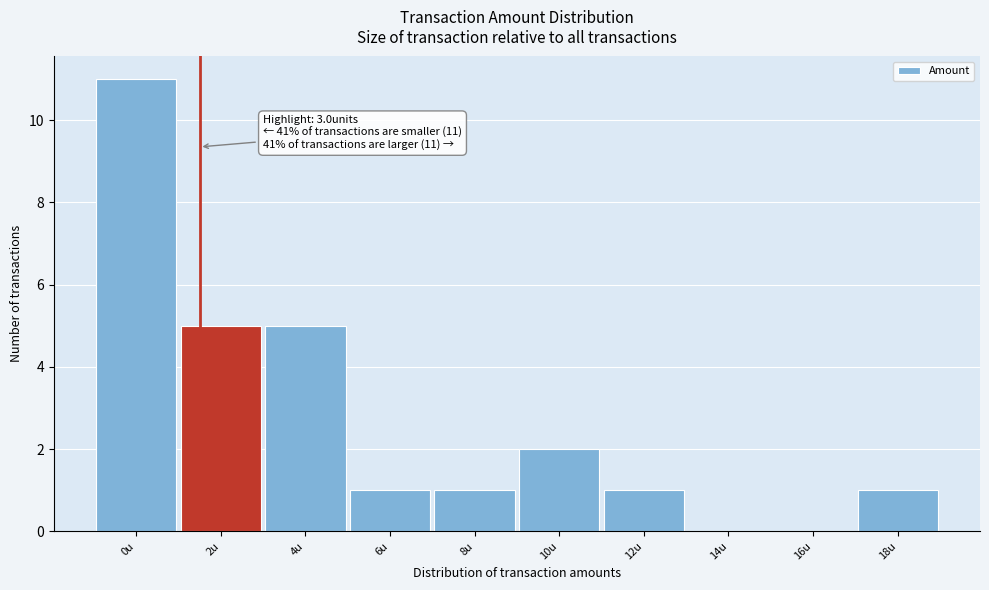

Reading left to right, extract all data points from this chart.

0u=11	2u=5	4u=5	6u=1	8u=1	10u=2	12u=1	14u=0	16u=0	18u=1